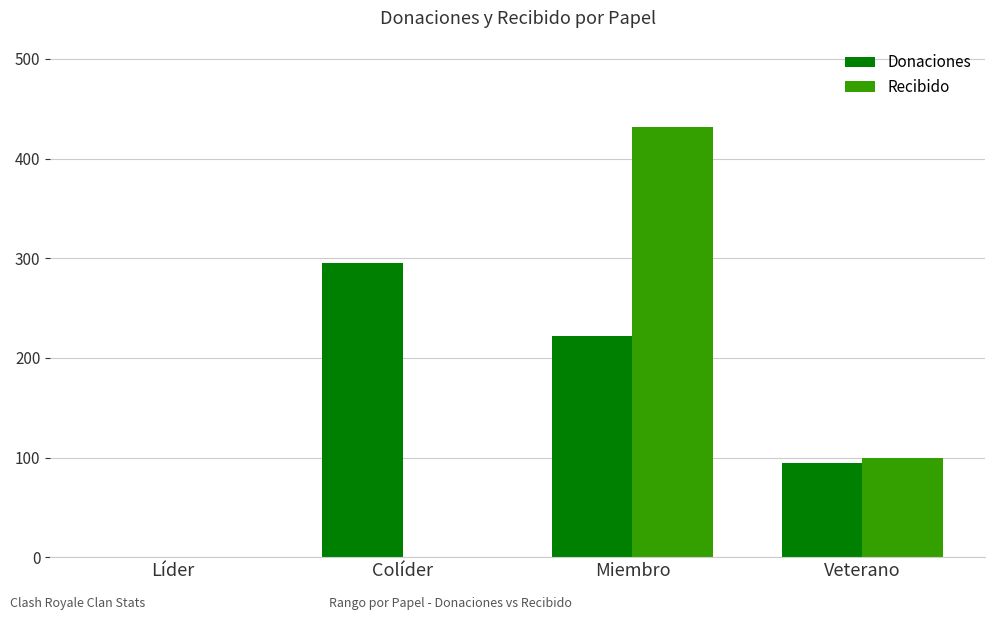

Which series changed the most between Colíder and Miembro?

Recibido